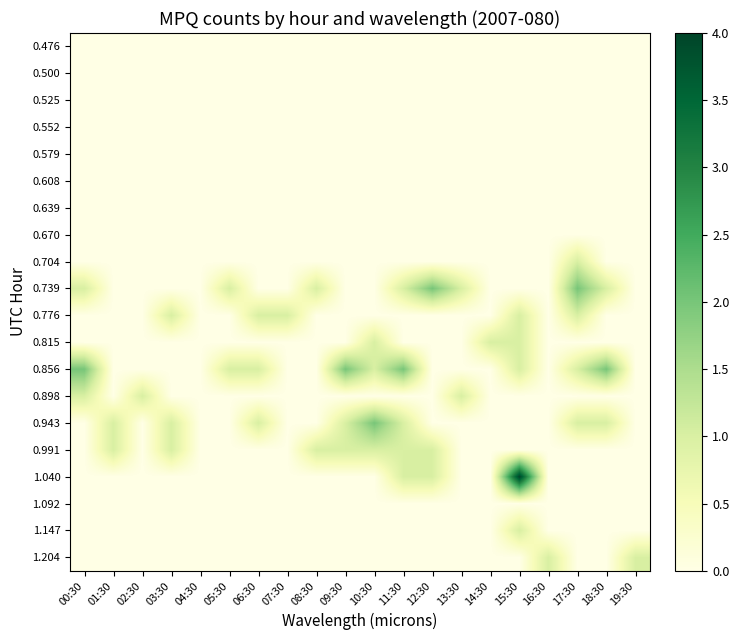

At how many categories does at least one series exceed 2?

1